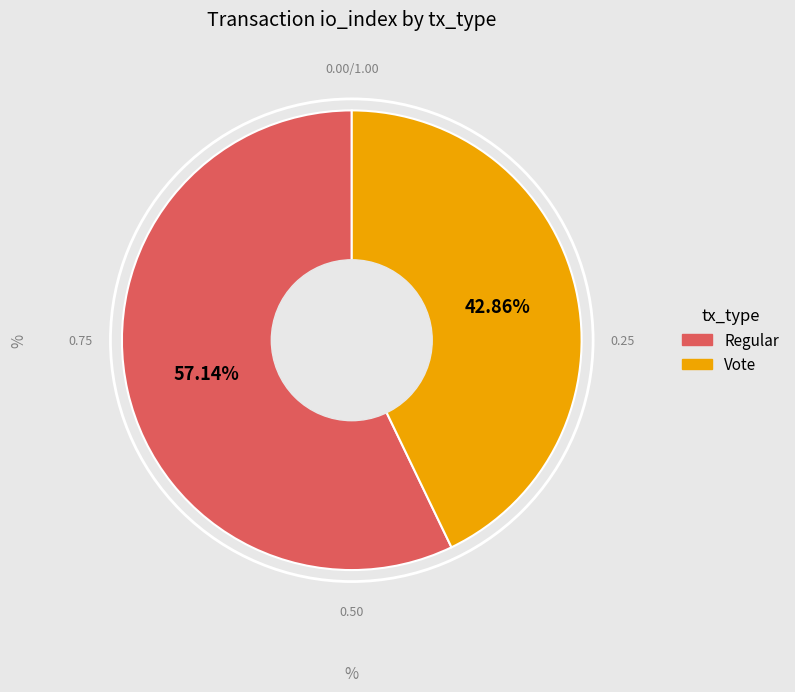

Is there a majority slice in this chart?

Yes